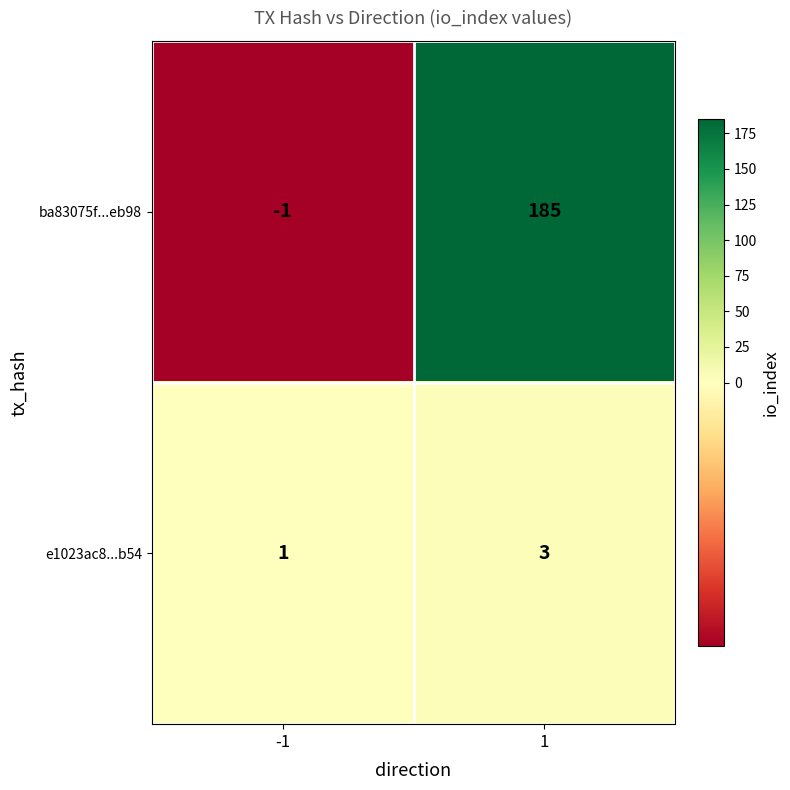

The ba83075f...eb98 series shows 257 at 1. True or false?

False